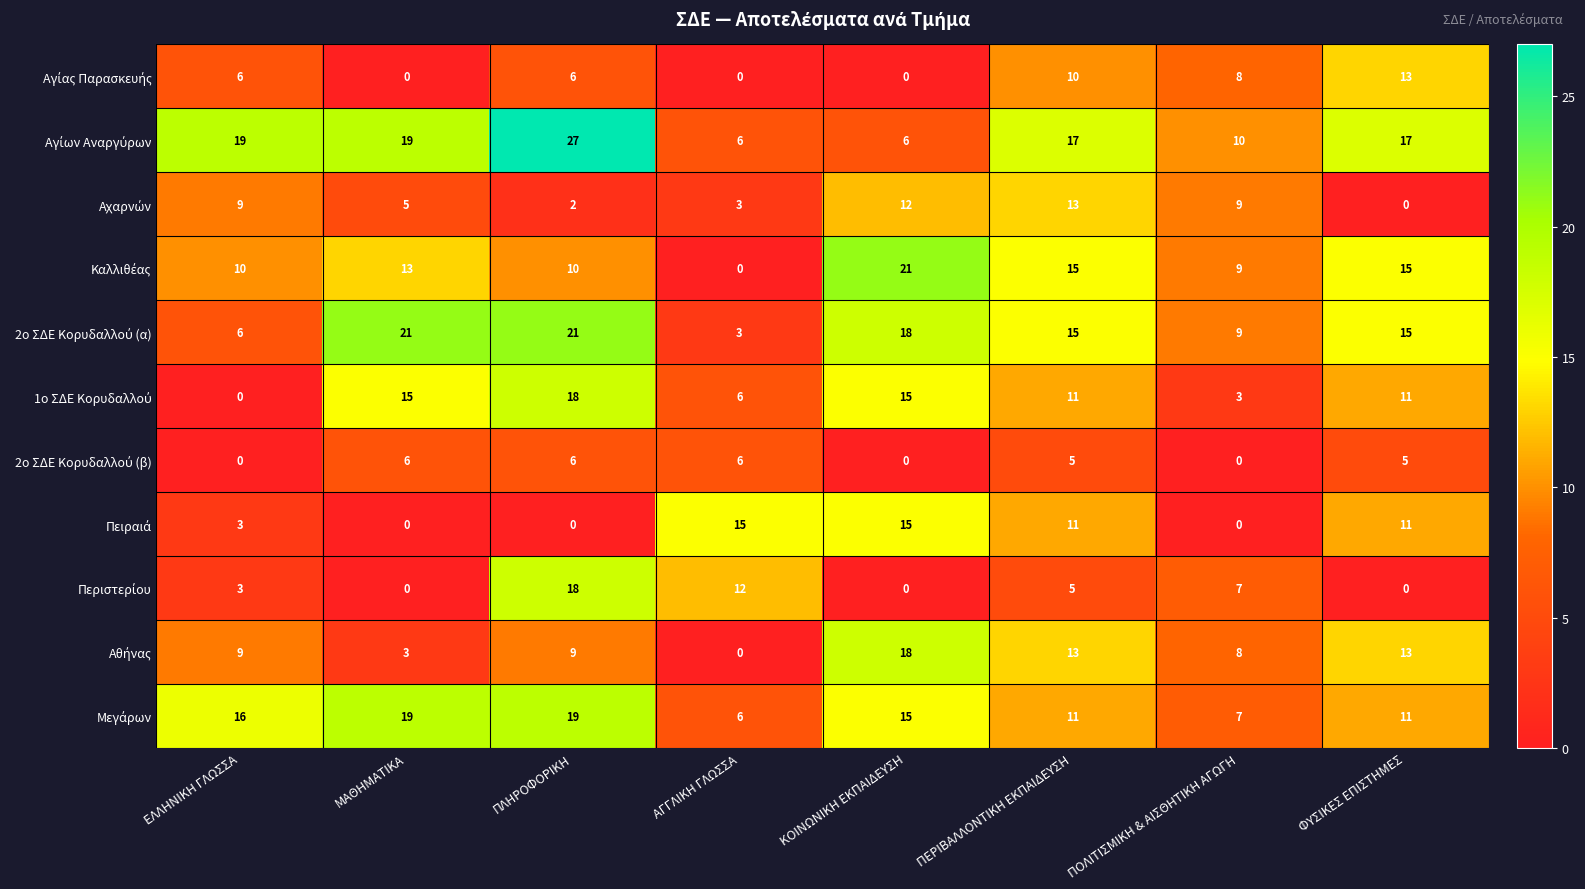

What is the difference between the highest and lowest values at ΠΟΛΙΤΙΣΜΙΚΗ & ΑΙΣΘΗΤΙΚΗ ΑΓΩΓΗ?

10